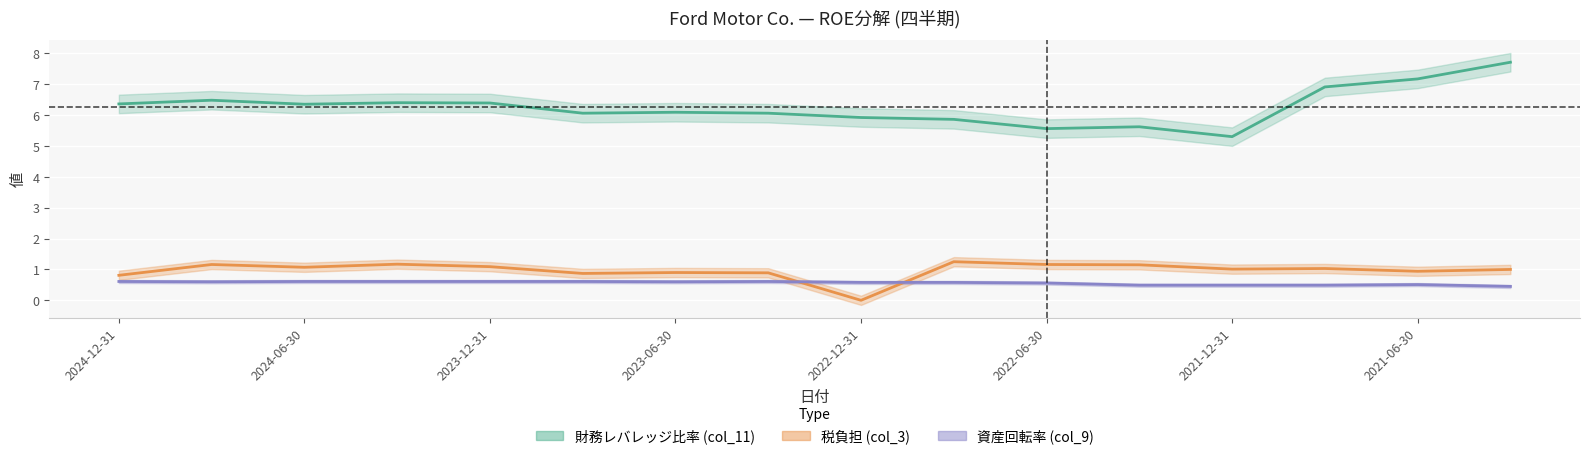

What is the difference between the highest and lowest values at 2024-03-31?

5.8